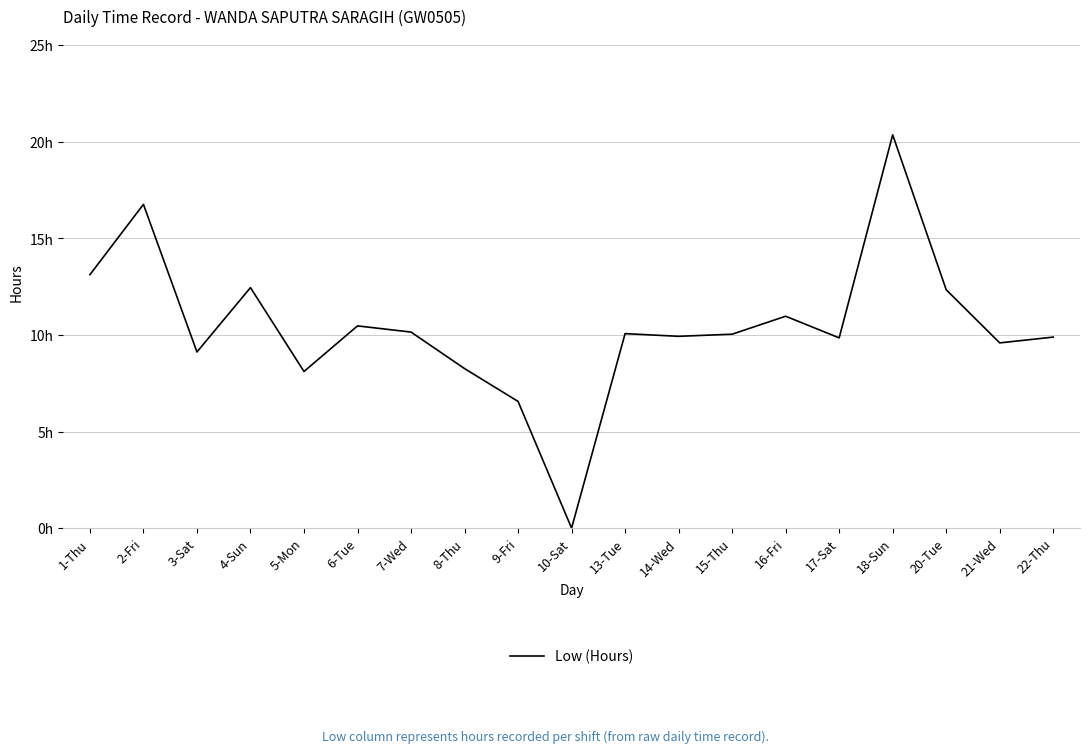

How many interior local valleys (lower than both neighbors) does the data have?

6